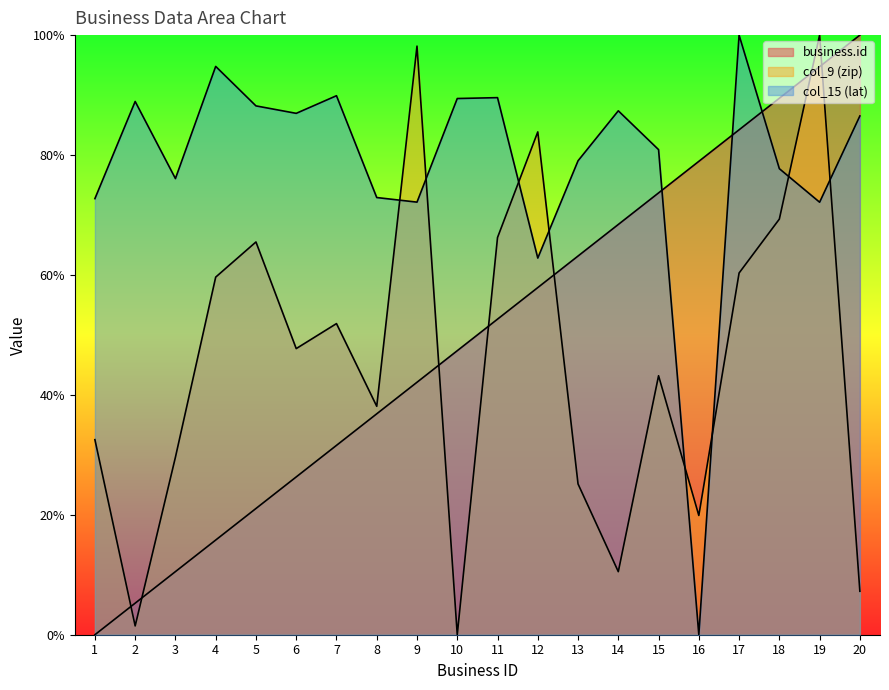

How many lines are shown in the chart?

3